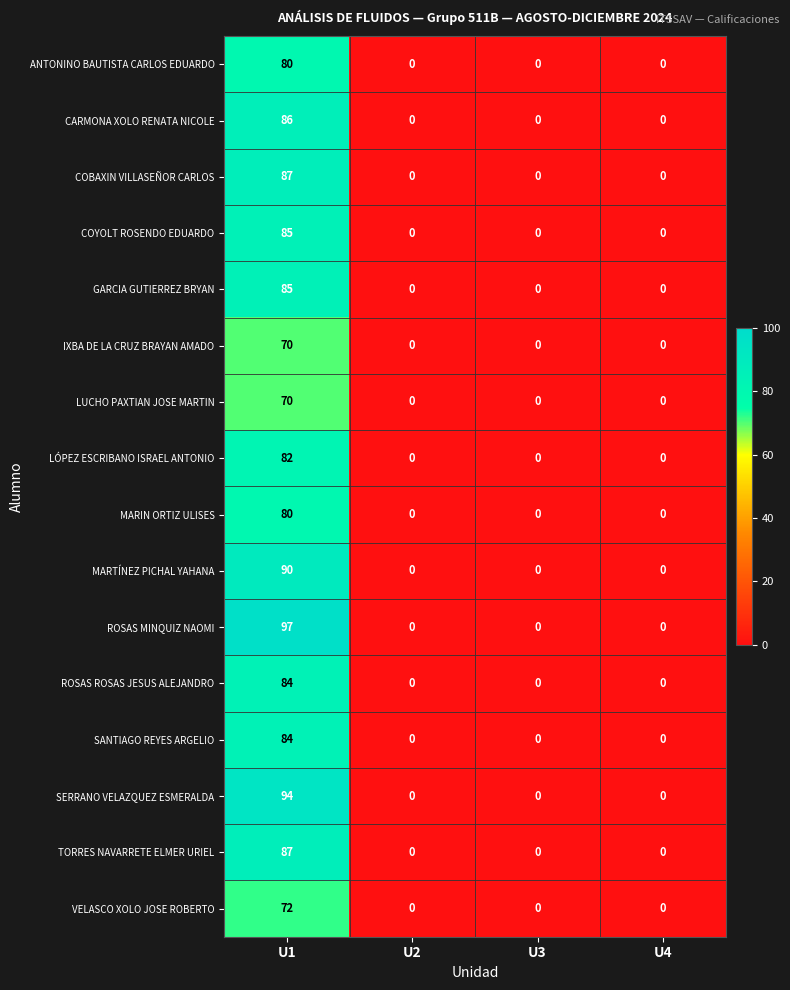

Which series has the widest spread of values?

ROSAS MINQUIZ NAOMI